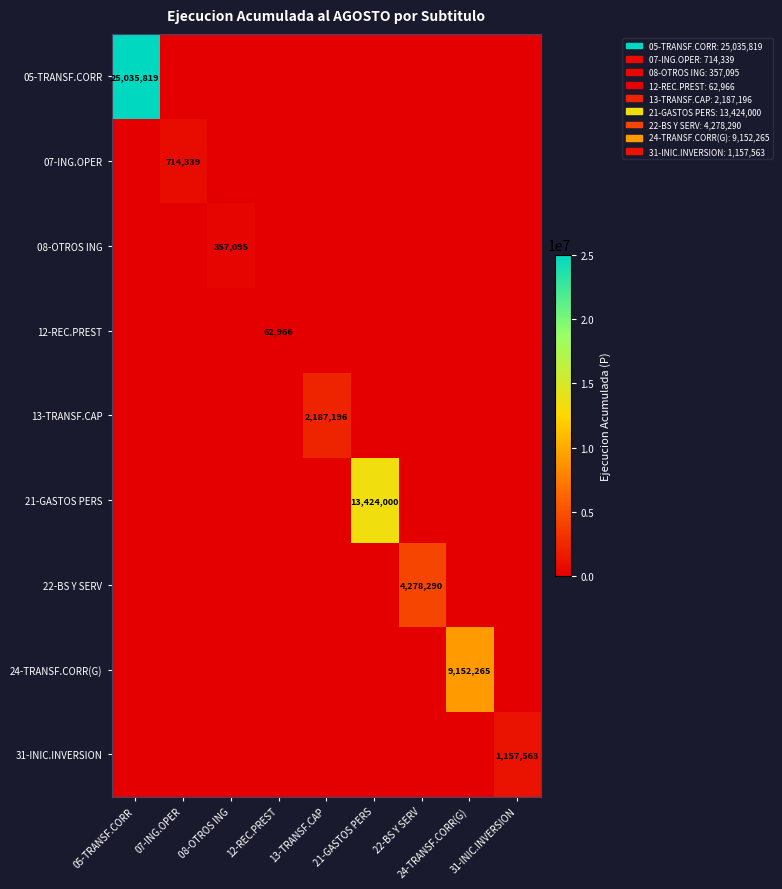

At which category does the chart reach its minimum across all series?

07-ING.OPER